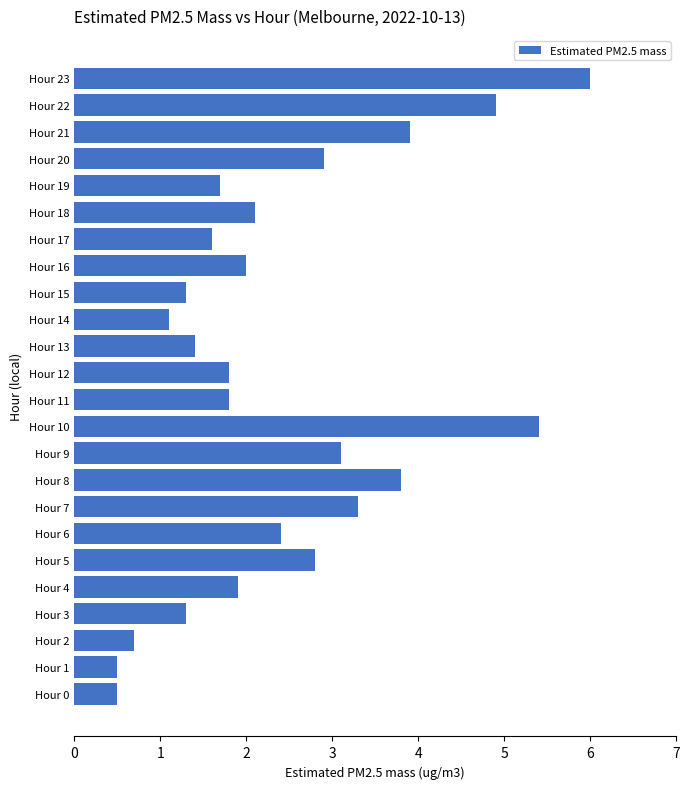

What value does the data have at Hour 17?

1.6